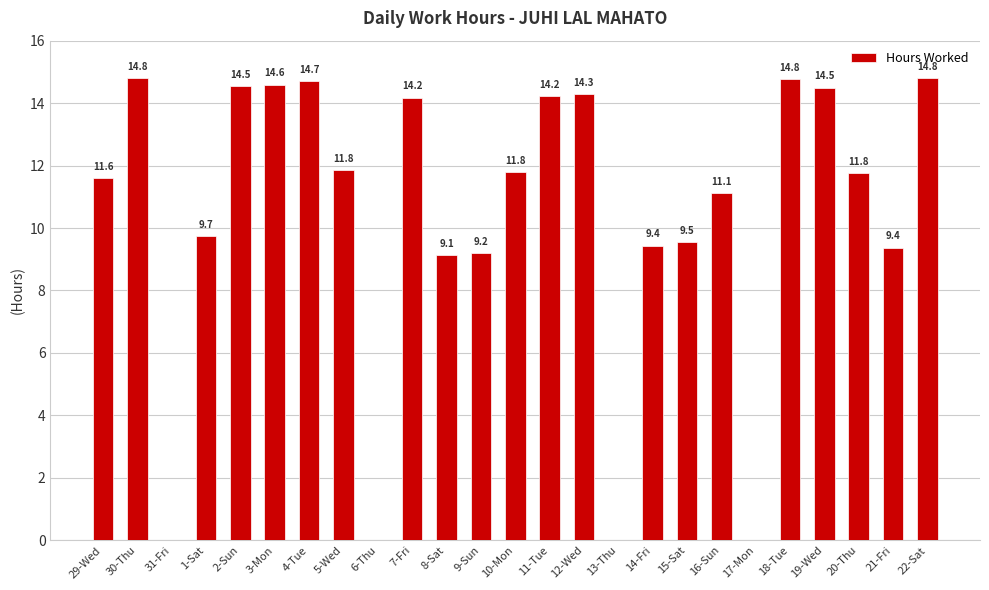

At which label does the data first exceed 11?

29-Wed